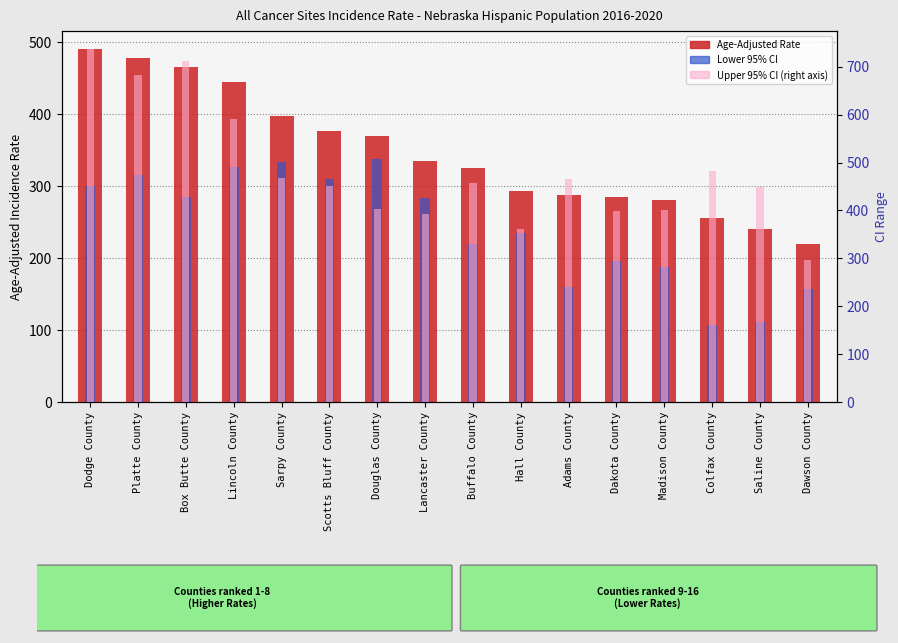

What is the value of the Lower 95% CI bar at the 6th from the left?

309.3